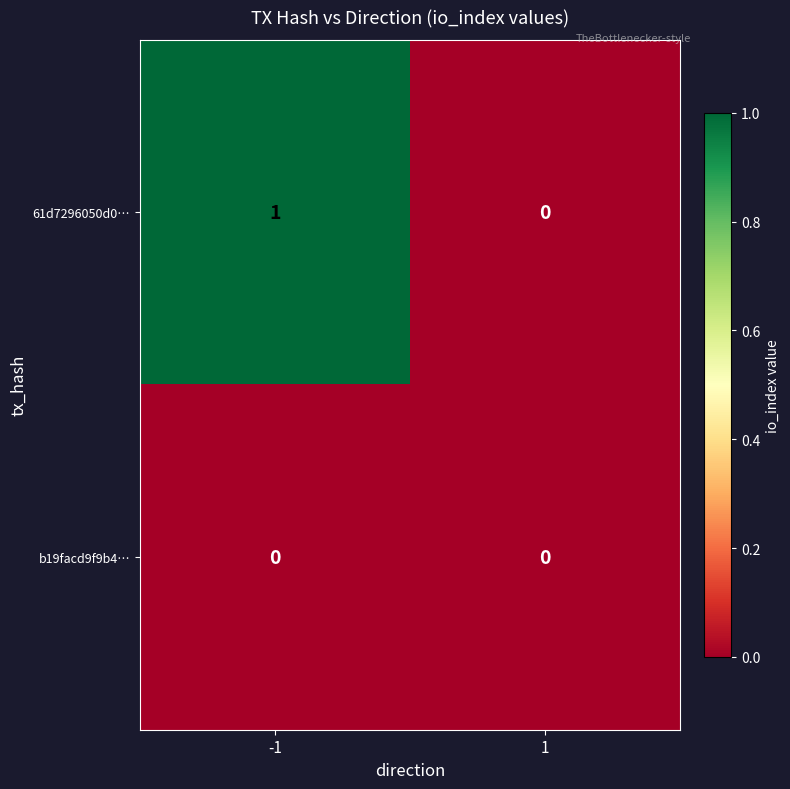

True or false: 61d7296050d0… has a value of 0 at 1.

True